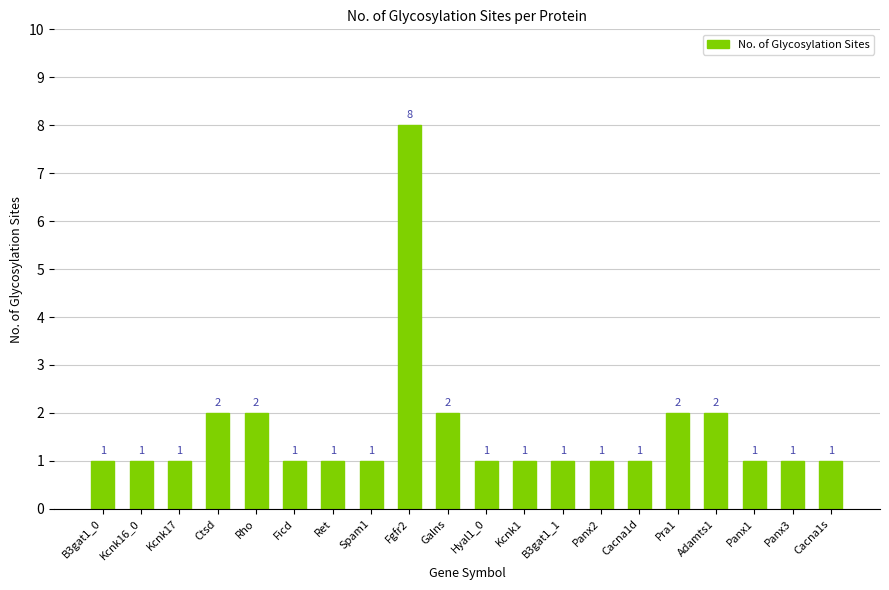

What position from the right is Galns?

11